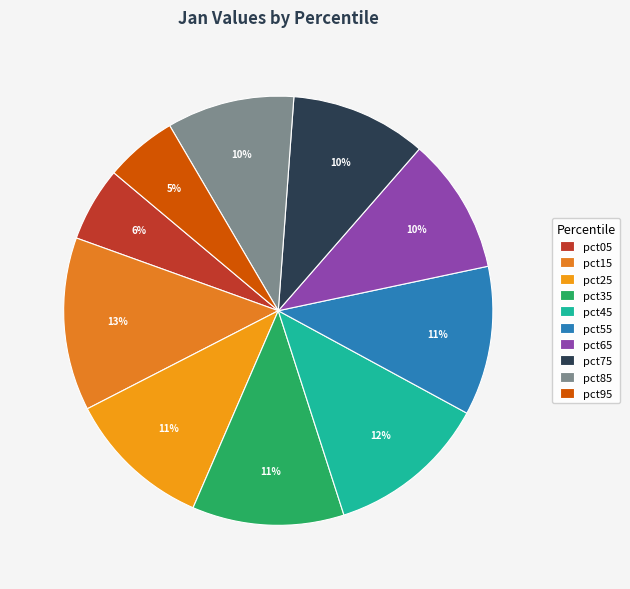

Does pct35 account for over 50% of the chart?

No